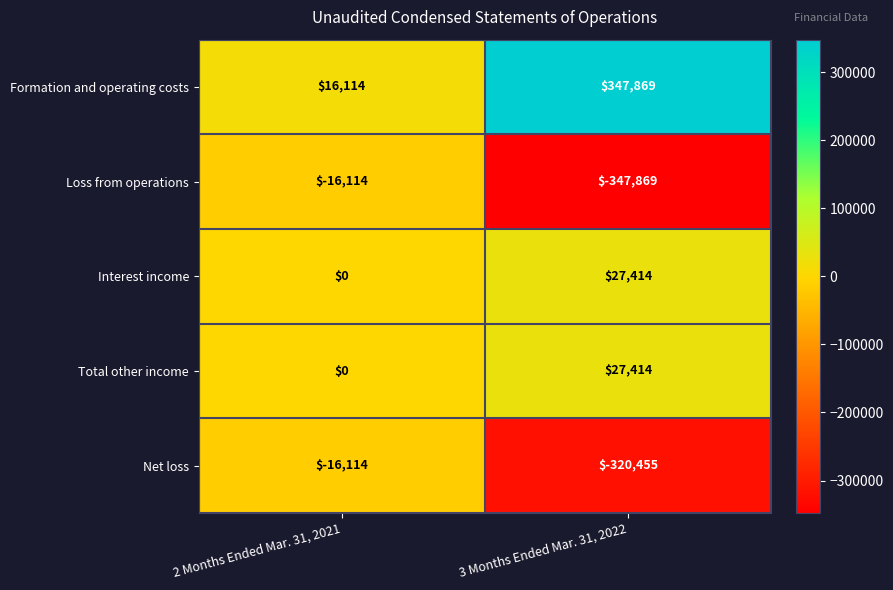

What is the difference between the maximum and minimum values in the Formation and operating costs series?

331755